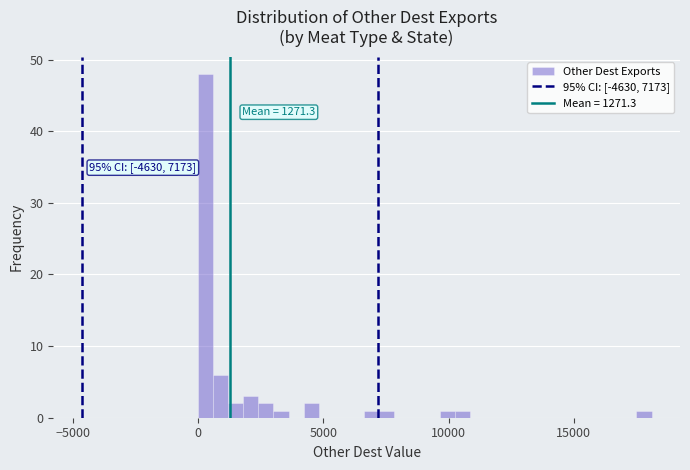

Read against the x-axis, roughly where is the centre of the tallest bar?

500